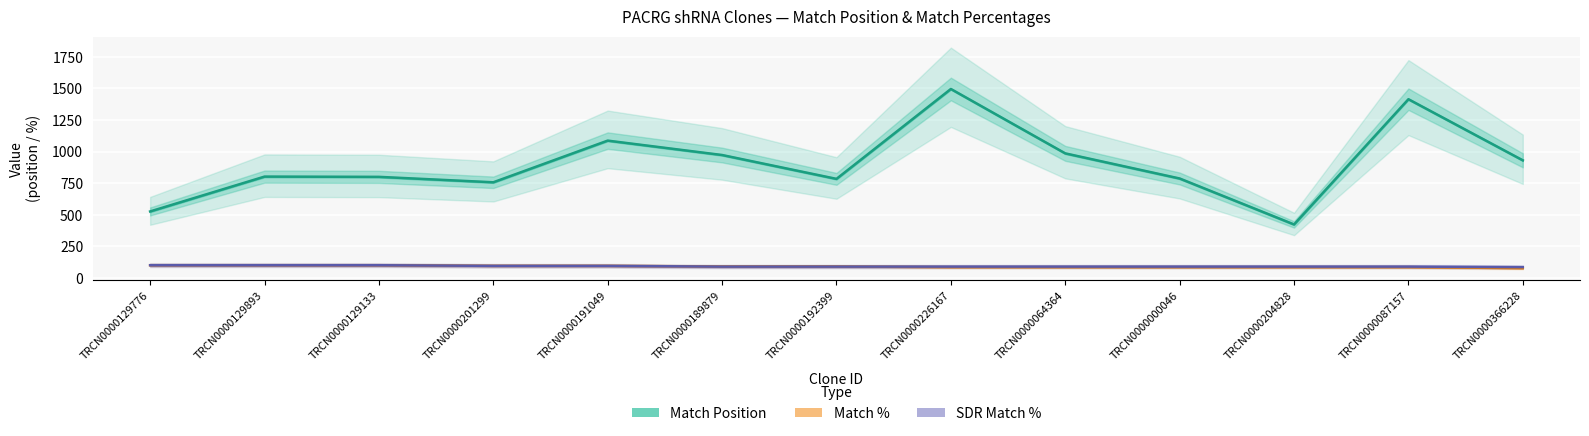

At which label does Match % reach its minimum?

TRCN0000366228